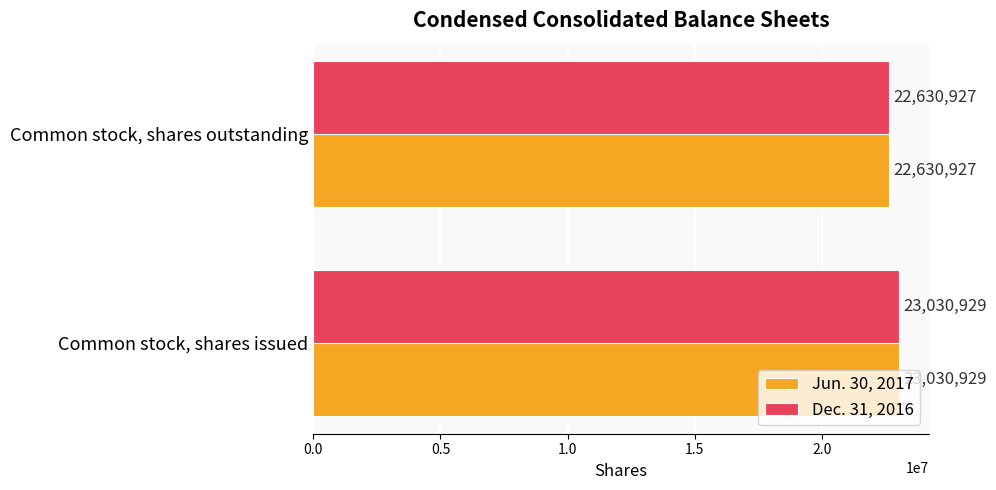

What is the total value across all series at Common stock, shares issued?

46061858